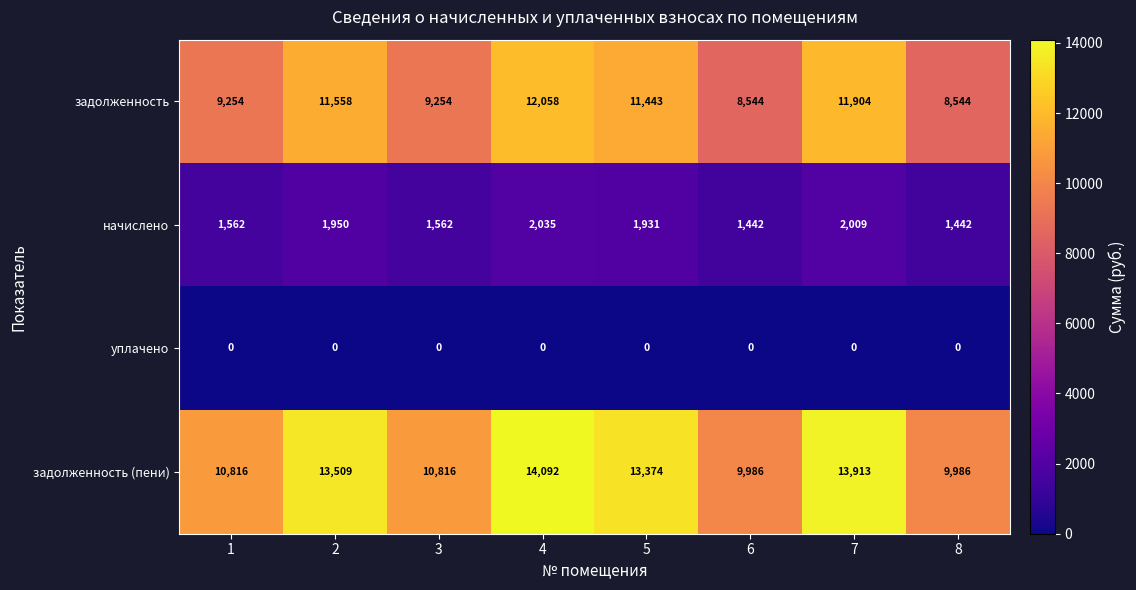

How many data points does each series have?

8